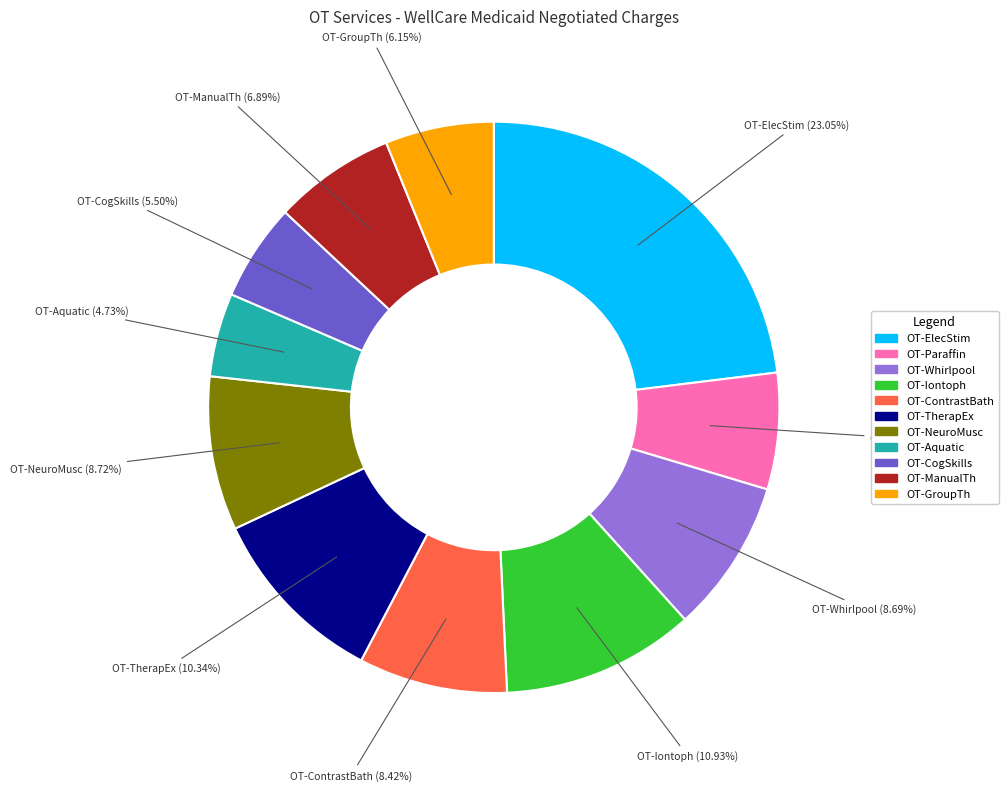

Is there any slice that represents more than half of the pie?

No